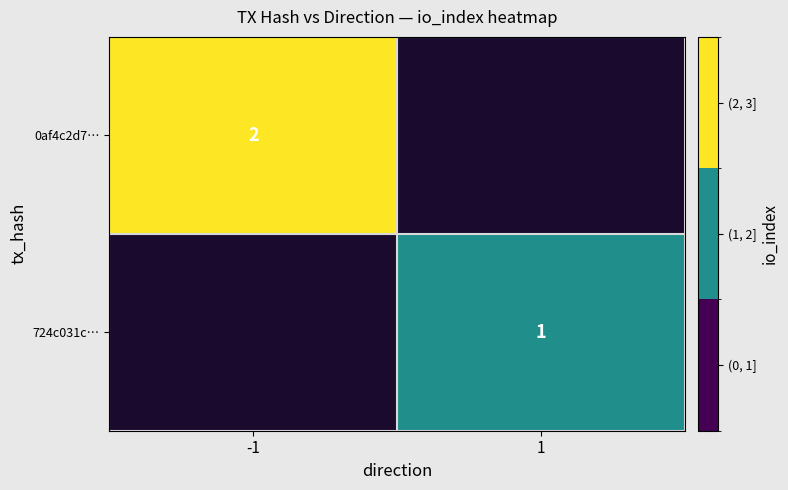

Is it true that 724c031c… equals 1 at 1?

True